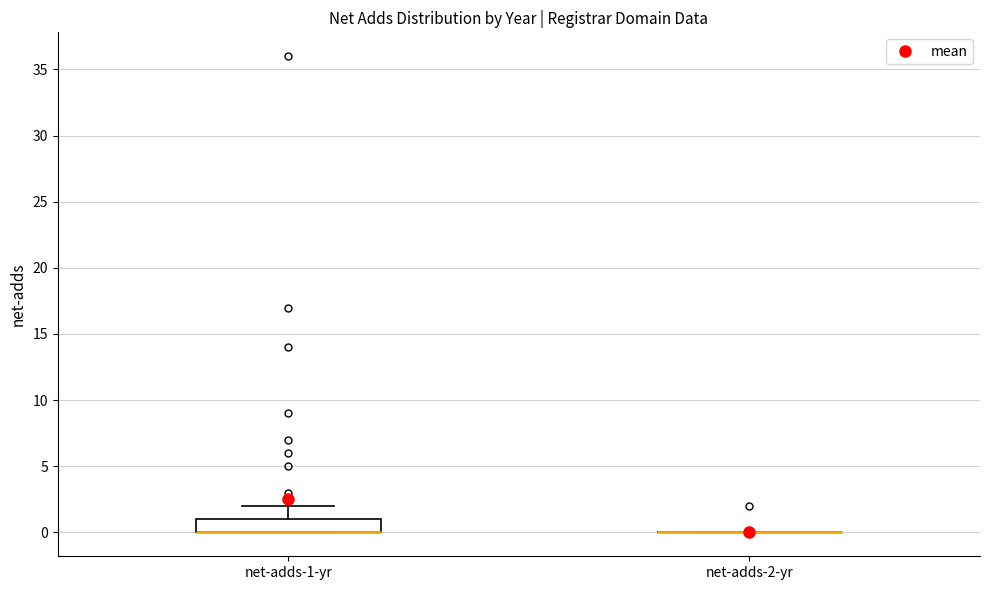

Comparing the boxes themselves (not the whiskers), which one is the tallest?

net-adds-1-yr